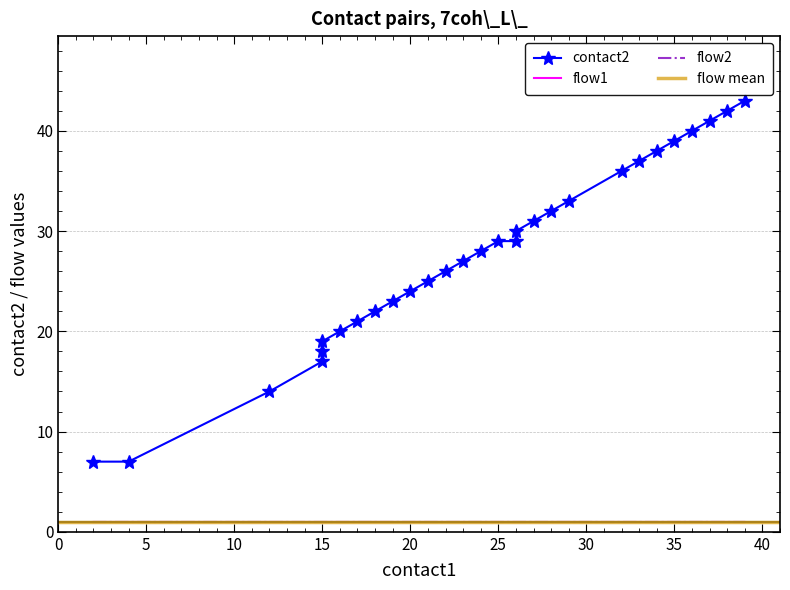

Which category has the lowest value in the contact2 series?

2